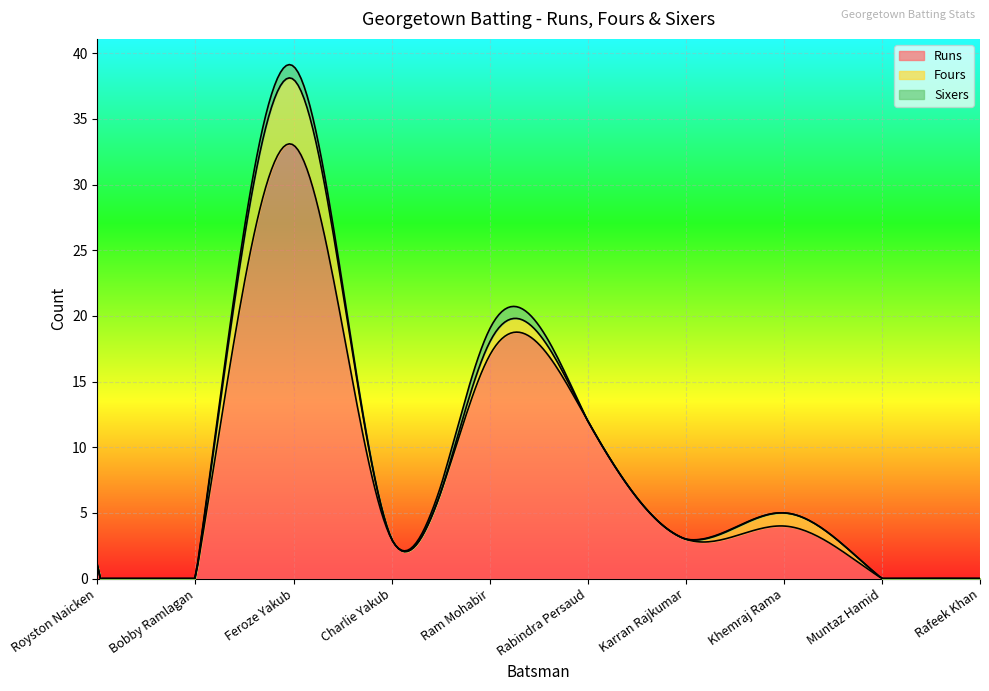

At which label does Sixers reach its minimum?

Royston Naicken